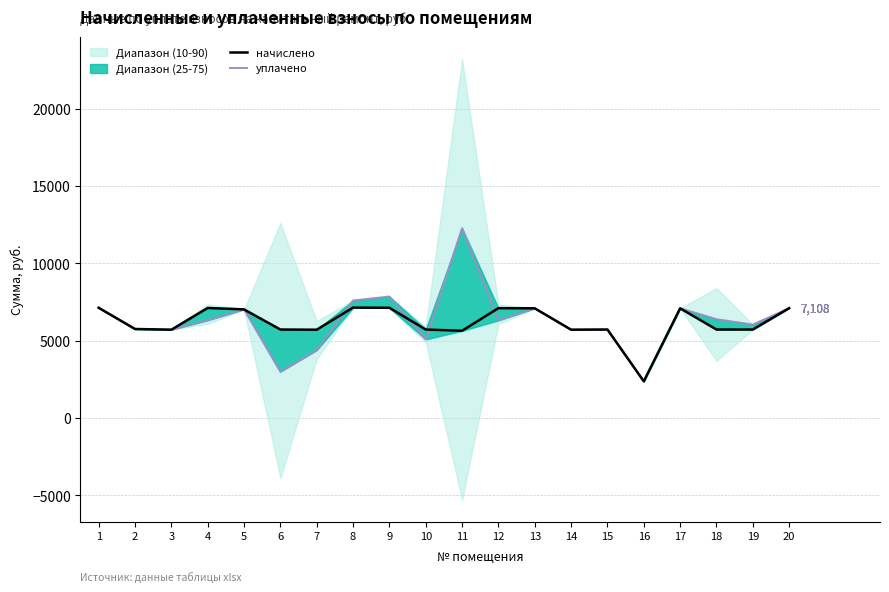

Reading left to right, what are all the values shown in this chart?

начислено: 1=7130.9	2=5760.0	3=5713.9	4=7119.4	5=7027.2	6=5725.4	7=5713.9	8=7142.4	9=7130.9	10=5725.4	11=5644.8	12=7107.8	13=7096.3	14=5713.9	15=5725.4	16=2377.0	17=7096.4	18=5725.4	19=5725.4	20=7107.8
уплачено: 1=7130.9	2=5760.0	3=5713.9	4=6328.3	5=7028.4	6=3000.0	7=4394.6	8=7601.2	9=7859.4	10=5089.3	11=12277.0	12=6318.1	13=7096.3	14=5713.9	15=5725.4	16=2377.0	17=7096.4	18=6395.0	19=6043.5	20=7107.8